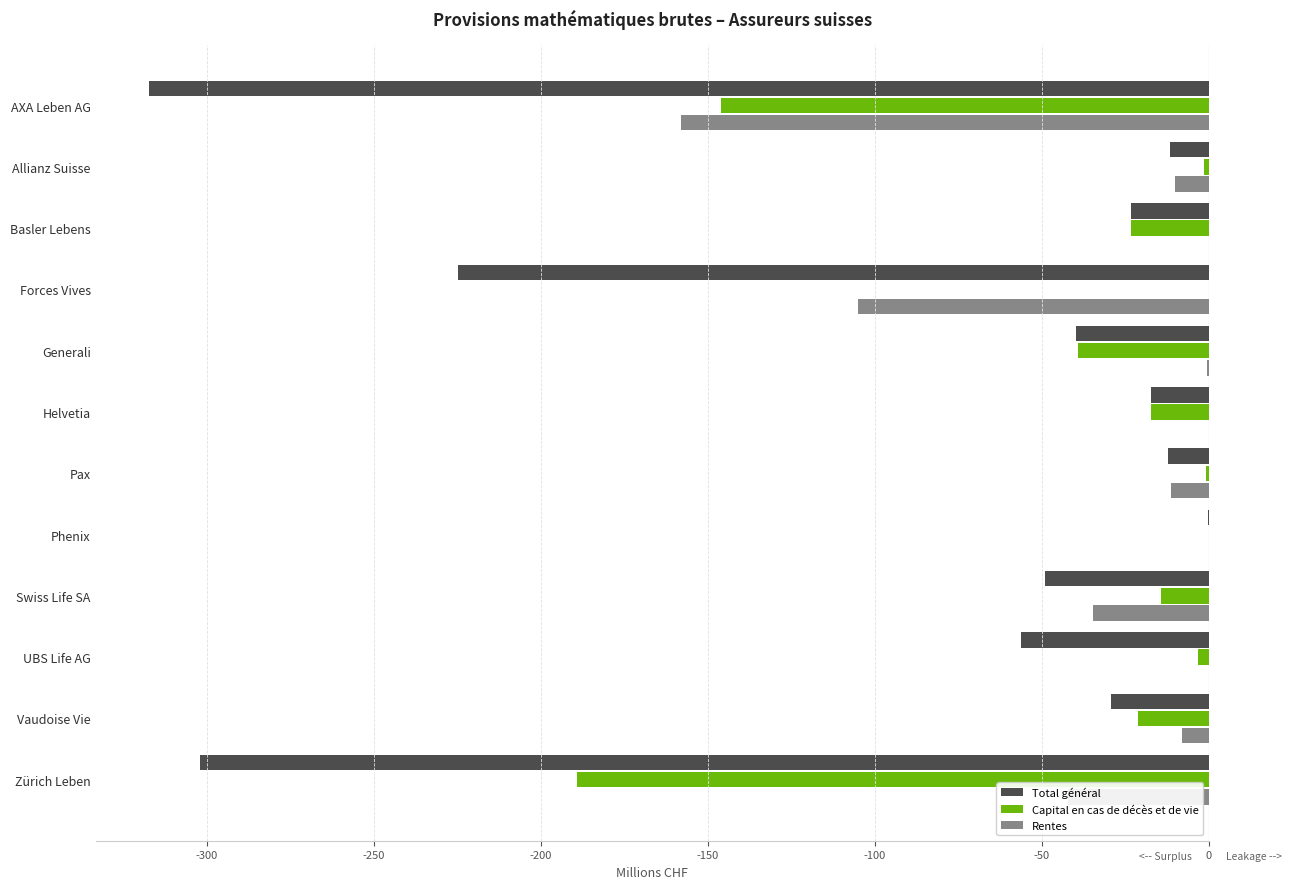

Which series changed the most between Basler Lebens and Forces Vives?

Total général